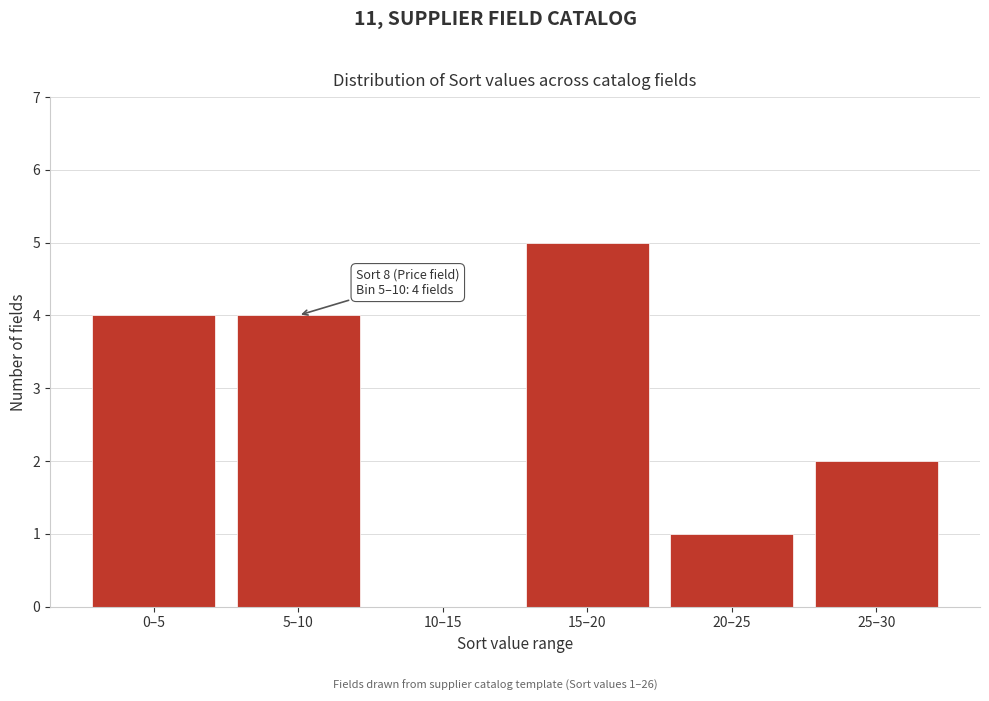

Reading left to right, list all the values displayed in this chart.

0–5=4	5–10=4	10–15=0	15–20=5	20–25=1	25–30=2